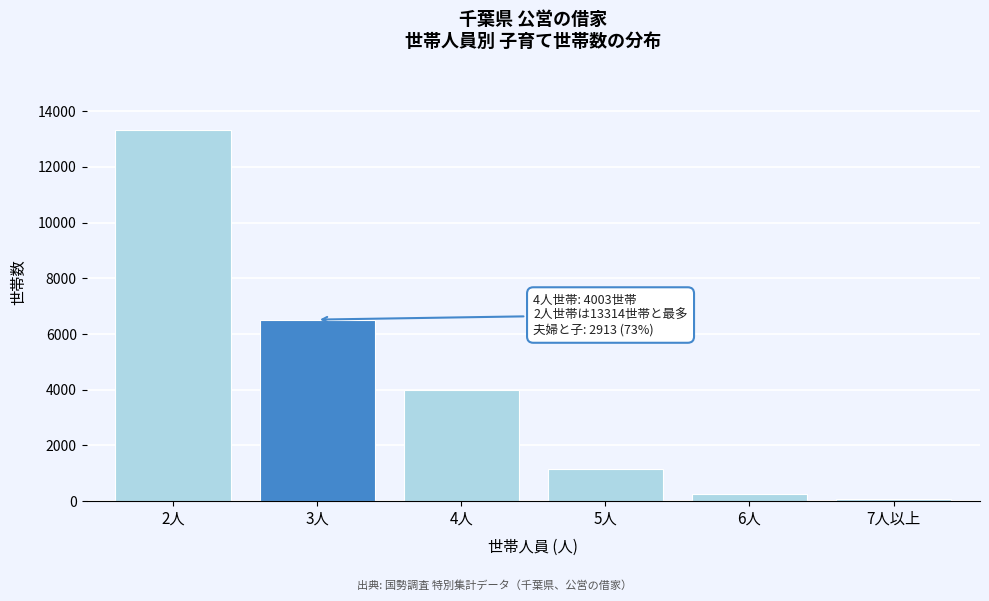

Reading left to right, transcribe all the data shown in this chart.

13314	6520	4003	1144	273	80